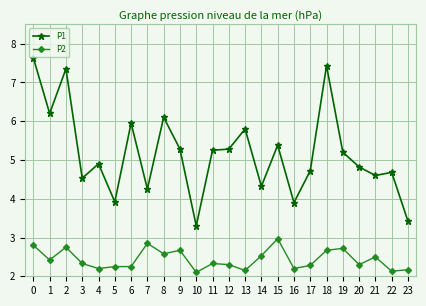

What is the difference between the second highest and second lowest values in the P1 series?

4.0